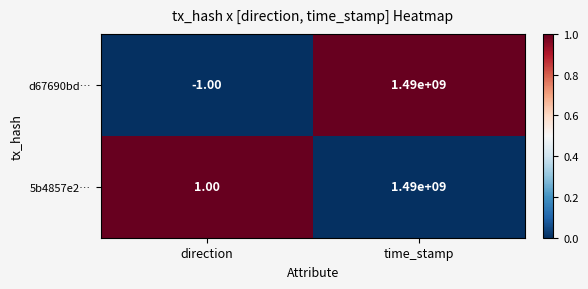

How many distinct data groups are displayed?

2